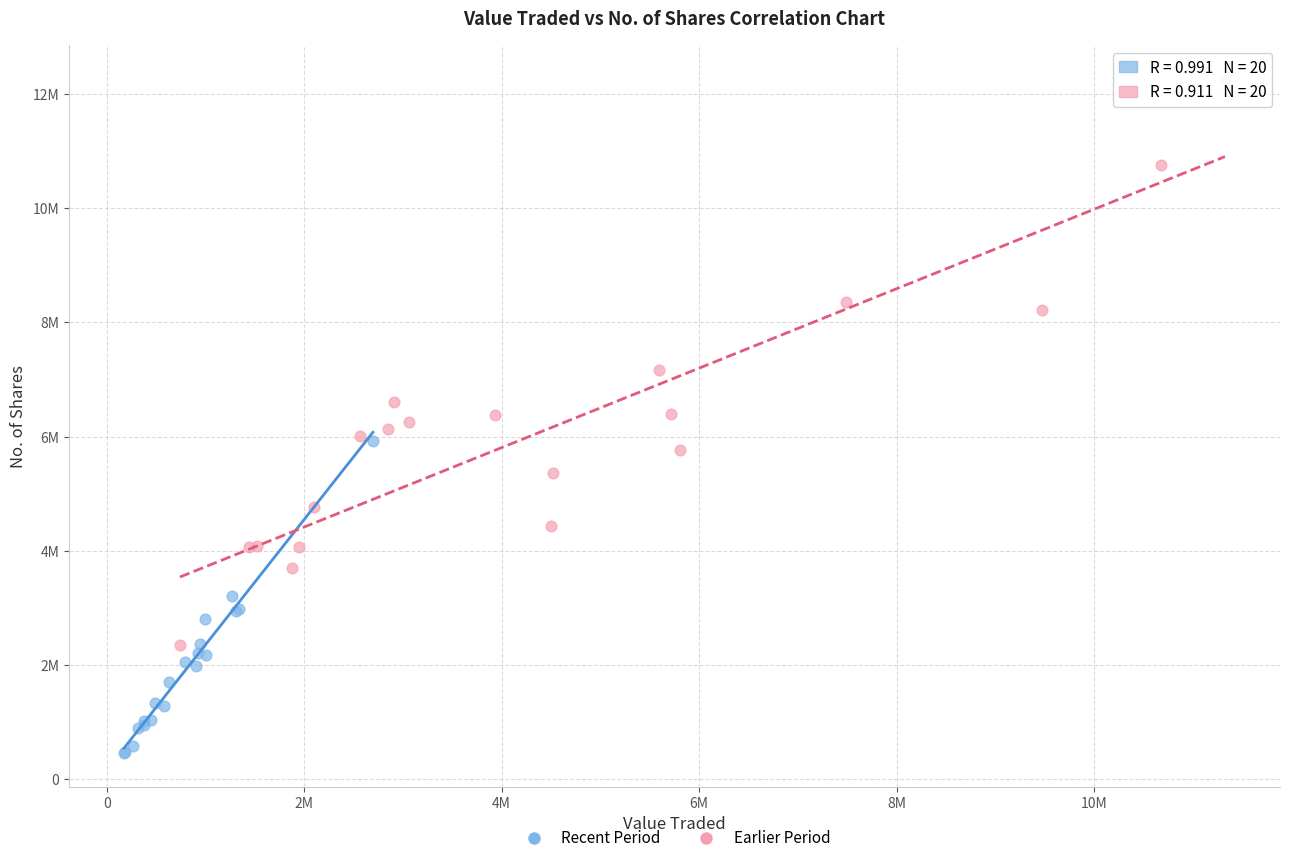

Which series reaches the maximum Y coordinate?

Earlier Period